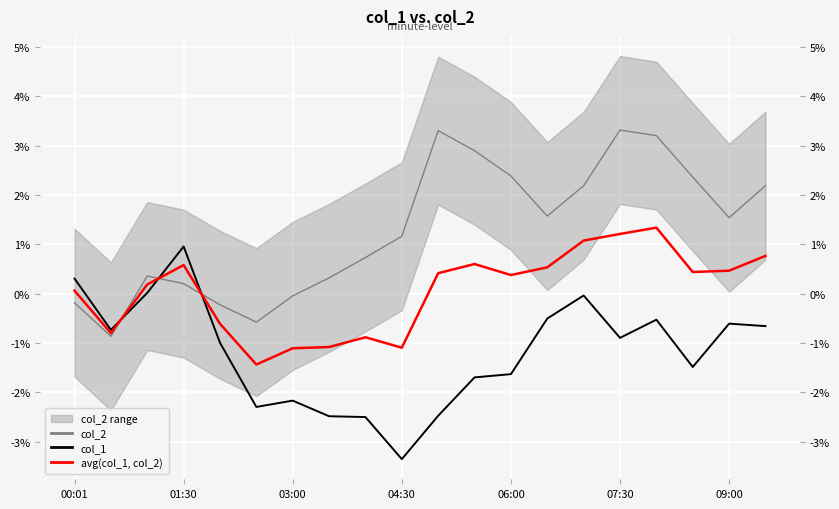

Is the value of avg(col_1, col_2) at 10 greater than the value of col_1 at 16?

Yes